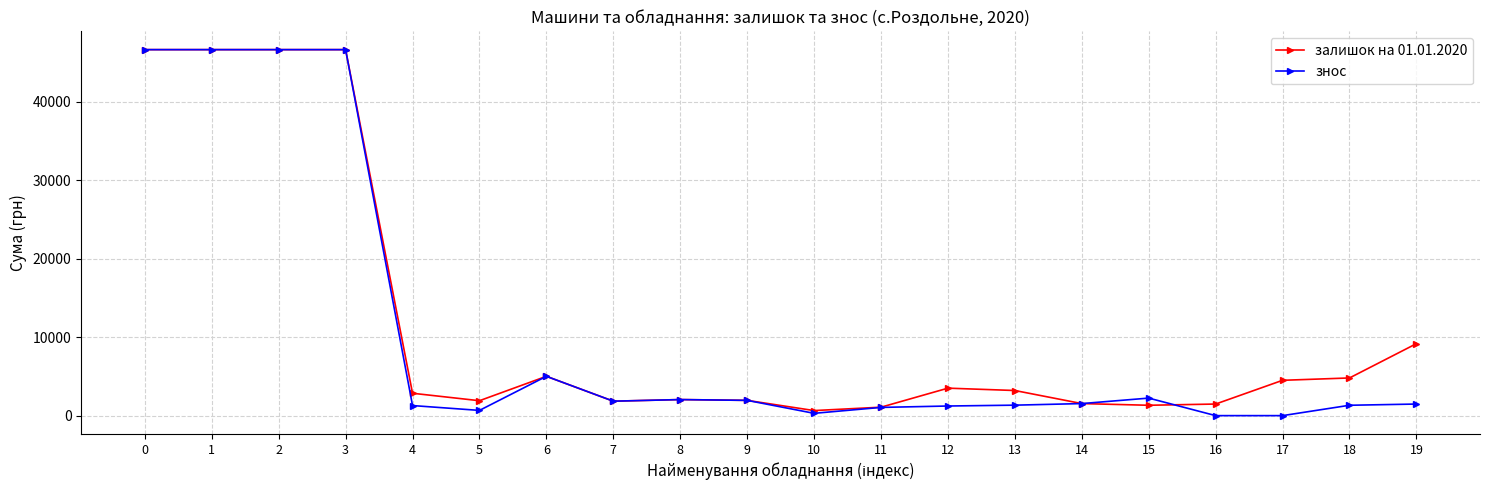

Does the chart have visible grid lines?

Yes